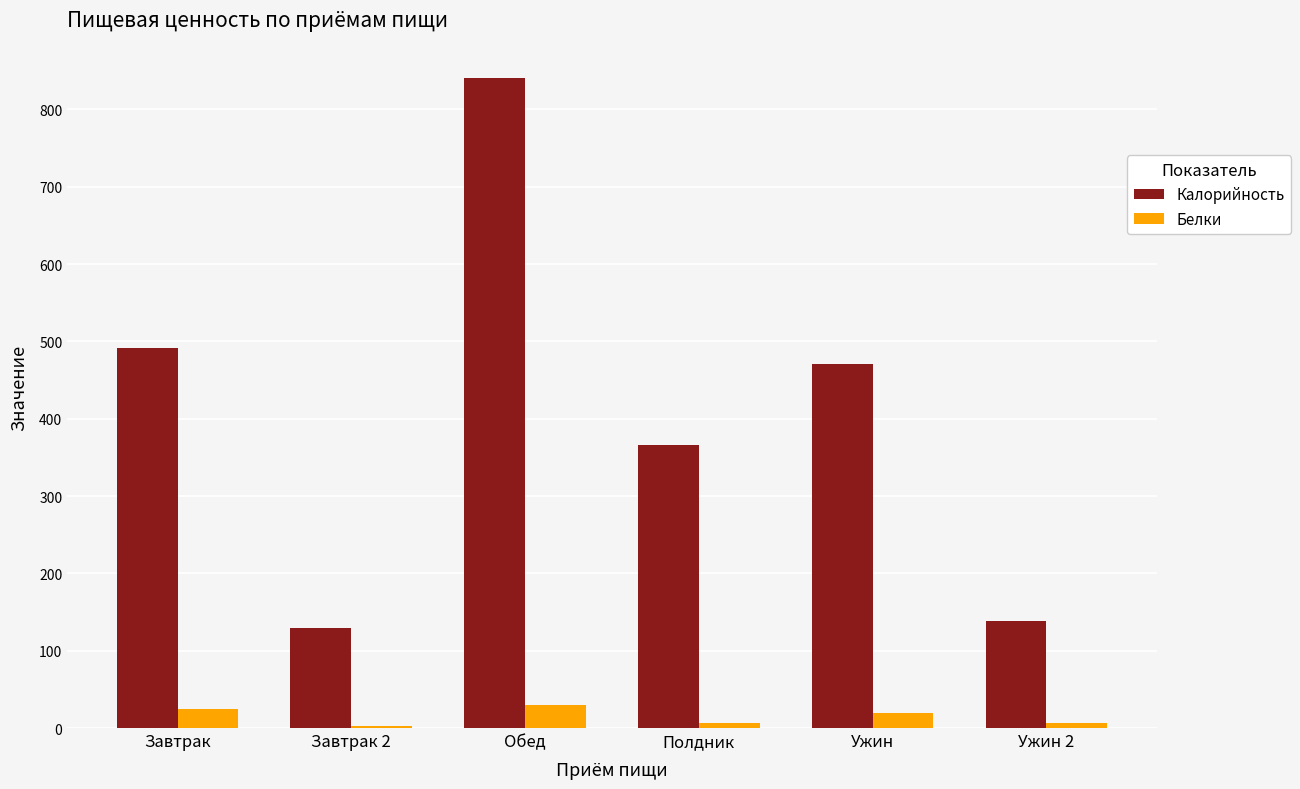

At which category is the sum across all series the highest?

Обед